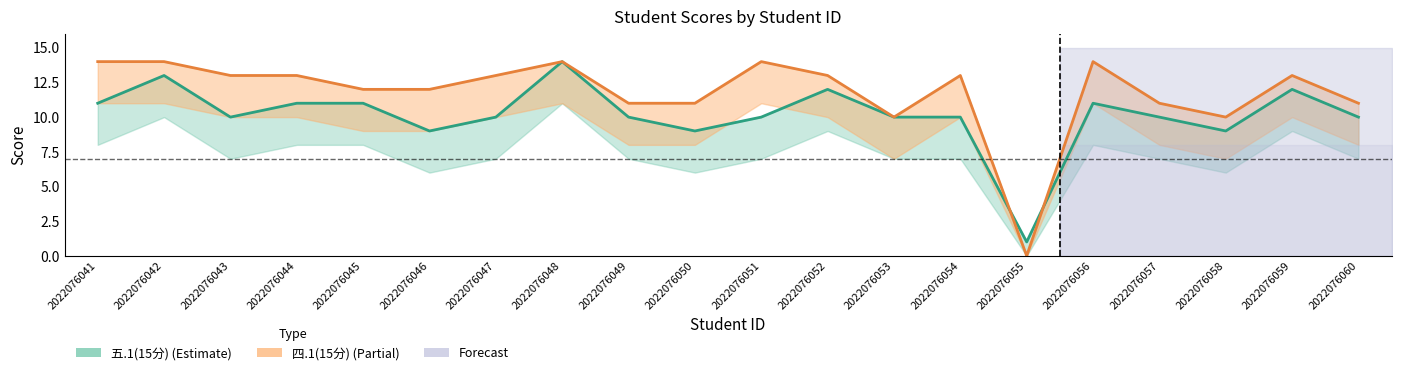

Which series has the widest spread of values?

四.1(15分)